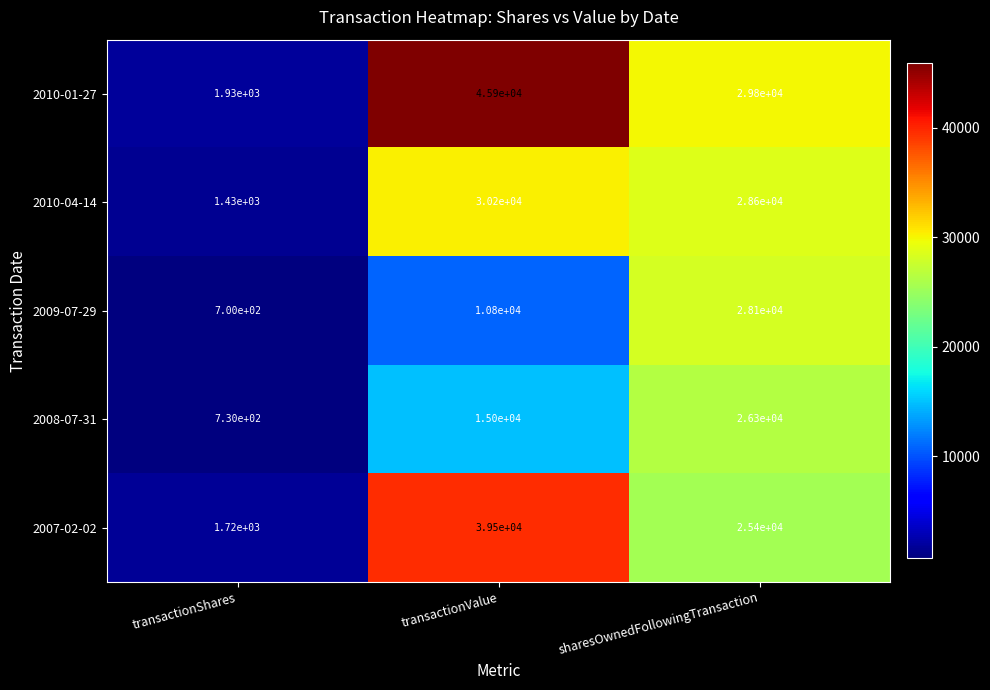

What is the total value across all series at transactionShares?

6510